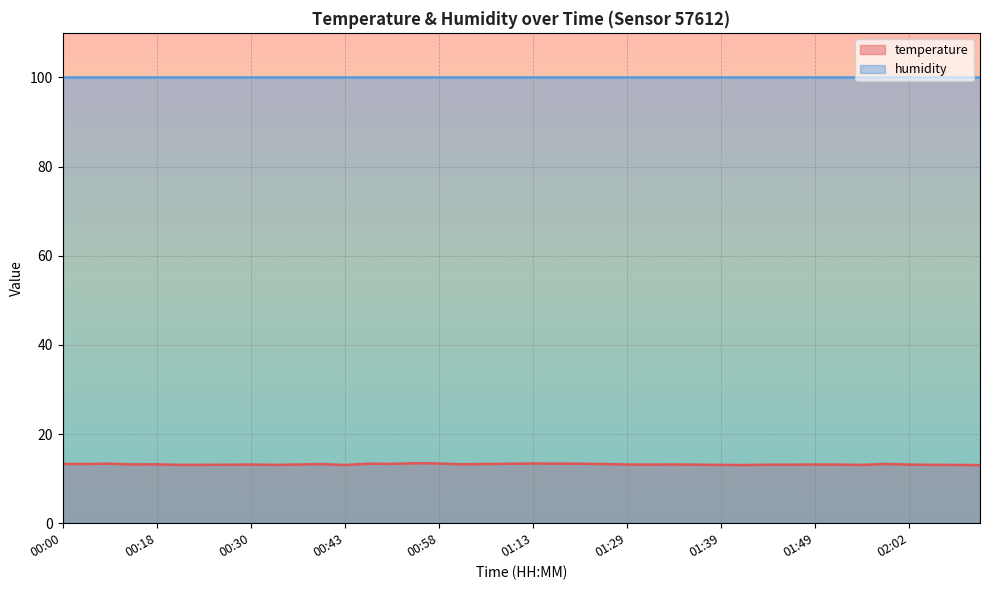

Where is the data nearest to the value 13?

02:12